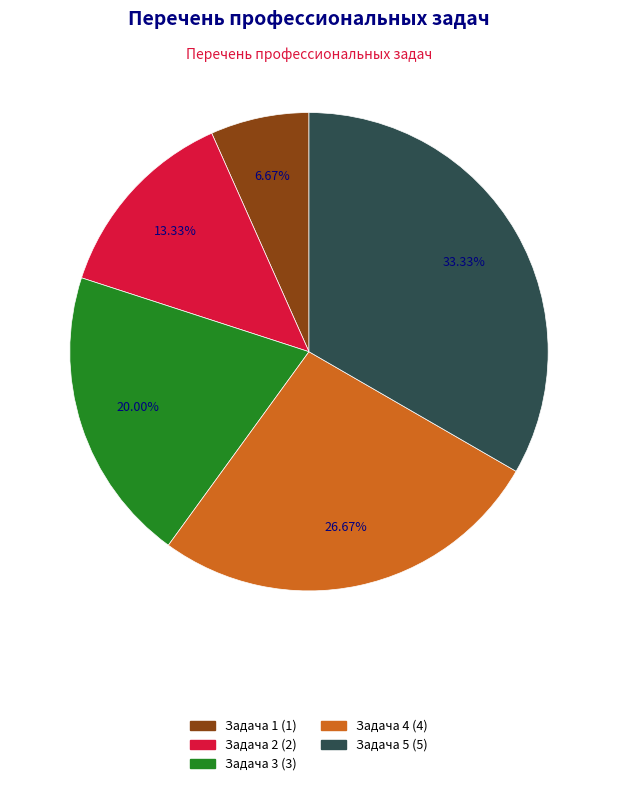

Is there any slice that represents more than half of the pie?

No